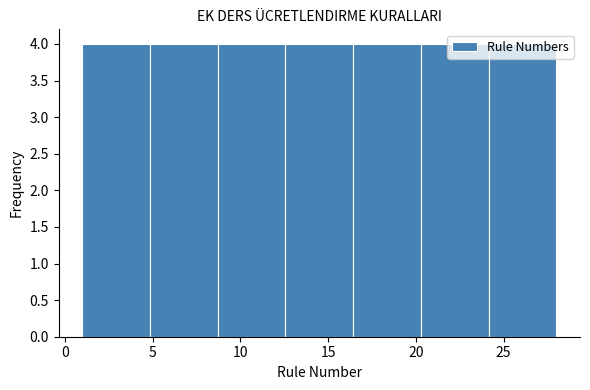

Reading left to right, list every bar in this chart as the range it spans on the x-axis followed by its height. Neither the bar edges nor the heights are printed on the chart, so give them approximately, as read against the axes.

1.0 to 5.0: 4
5.0 to 8.5: 4
8.5 to 12.5: 4
12.5 to 16.5: 4
16.5 to 20.5: 4
20.5 to 24.0: 4
24.0 to 28.0: 4